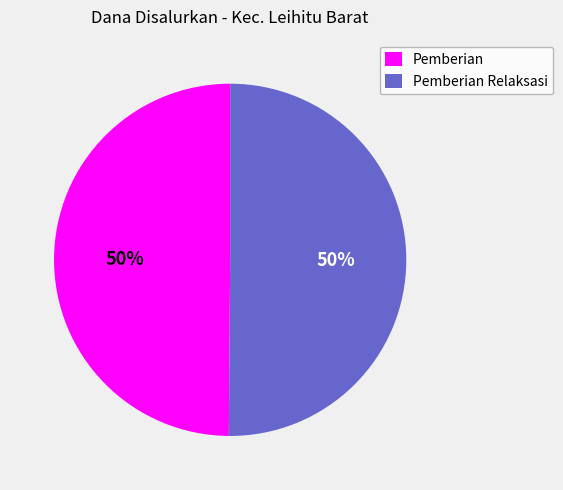

To the nearest percent, what is the combined percentage of Pemberian Relaksasi and Pemberian?

100%